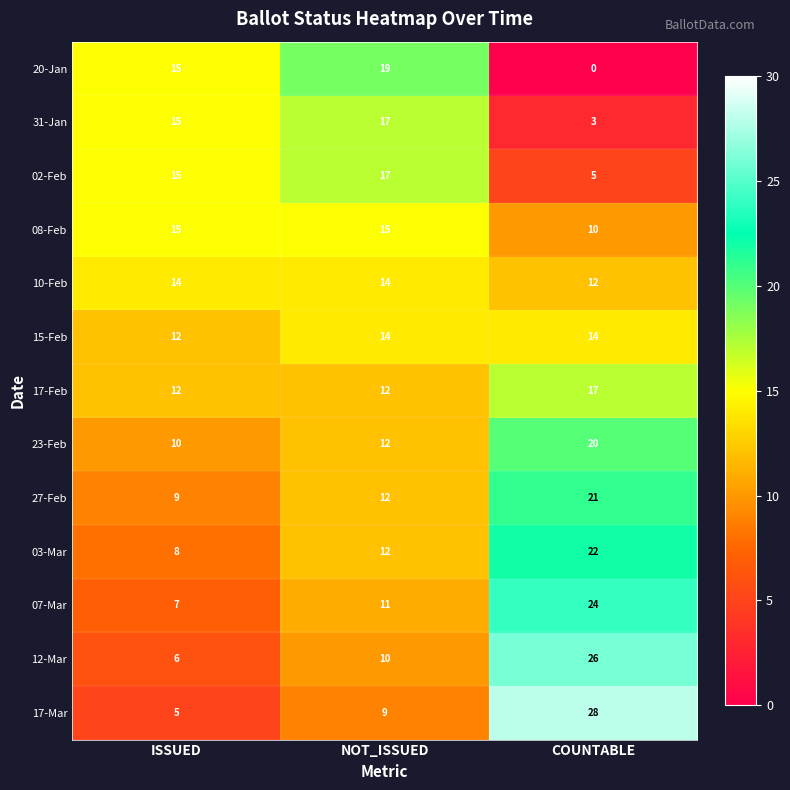

Is it true that 15-Feb equals 14 at COUNTABLE?

True